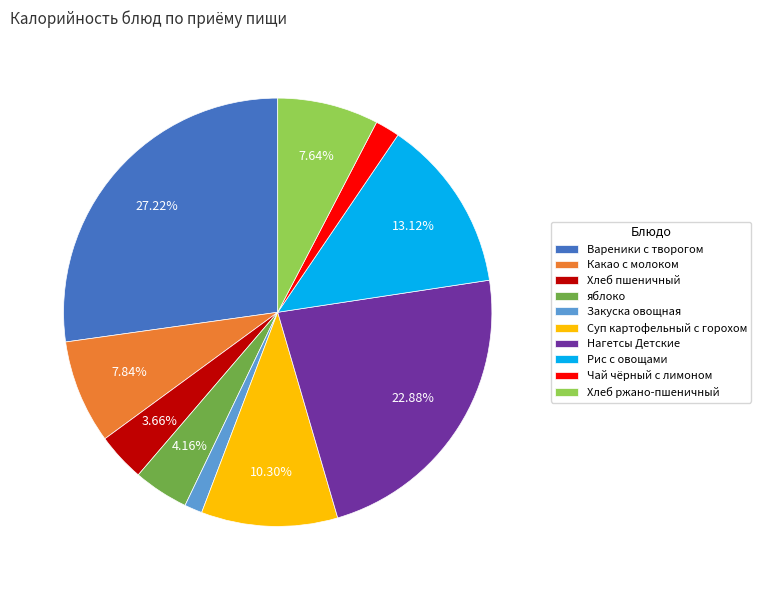

How many slices are in this pie chart?

10